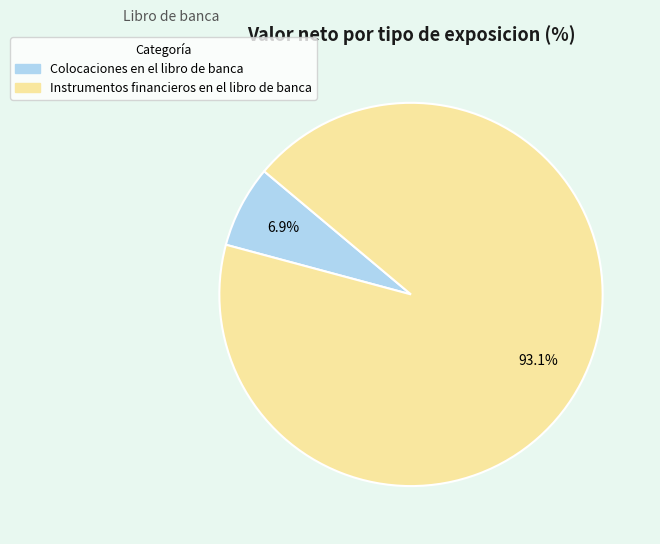

Which category accounts for the majority?

Instrumentos financieros en el libro de banca